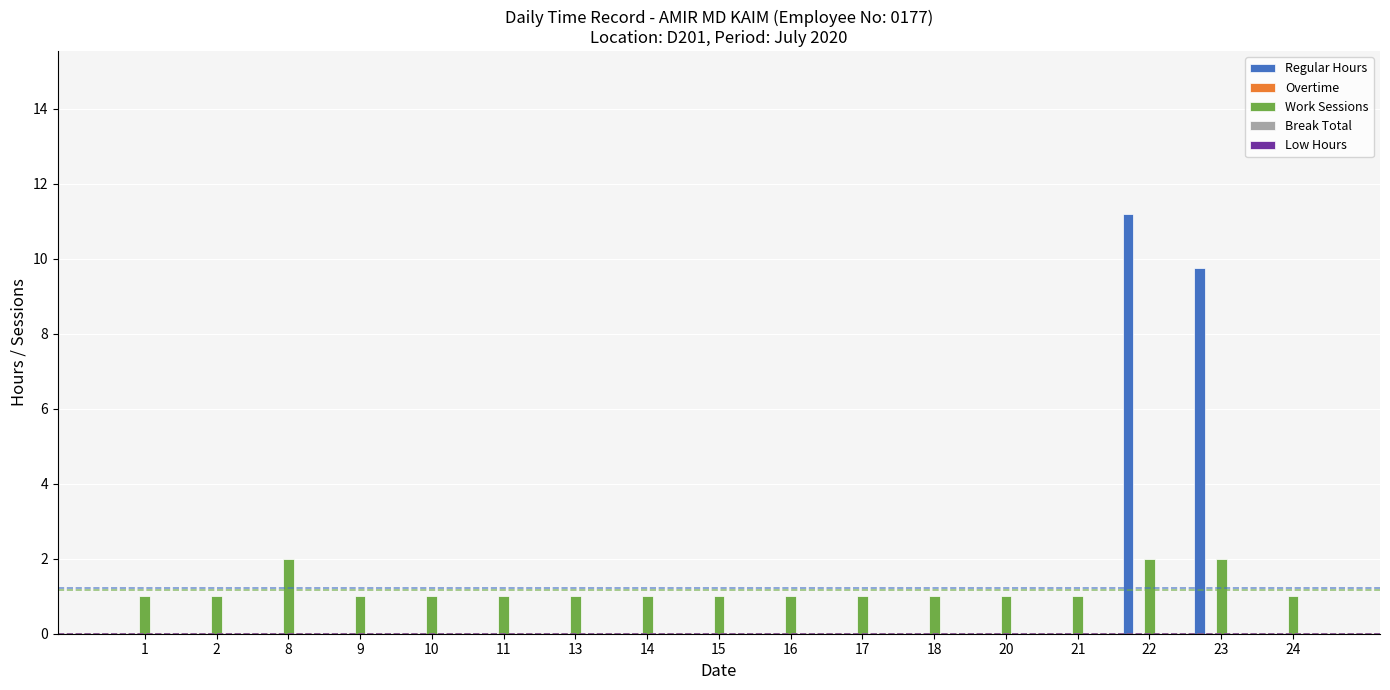

What is the highest value of the Regular Hours series?

11.2